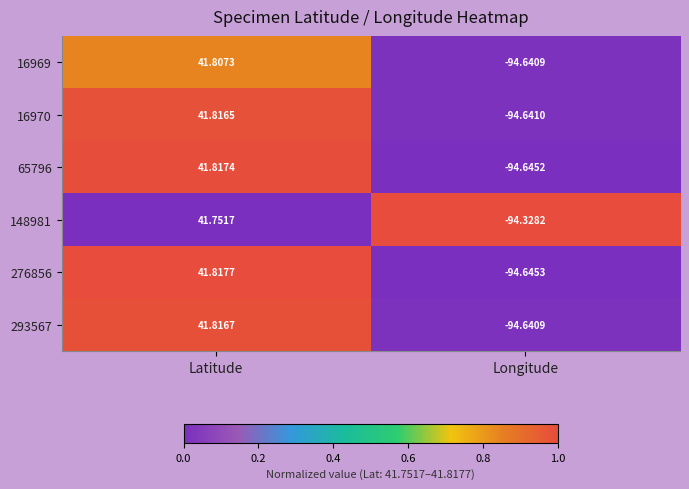

Rank the categories by 276856 value from highest to lowest.

Latitude, Longitude